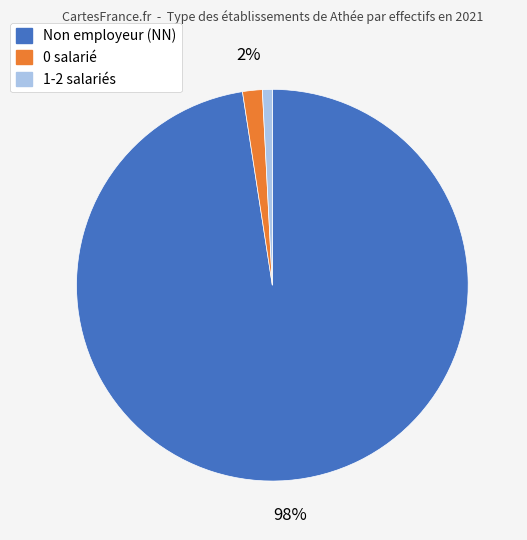

Is there any slice that represents more than half of the pie?

Yes